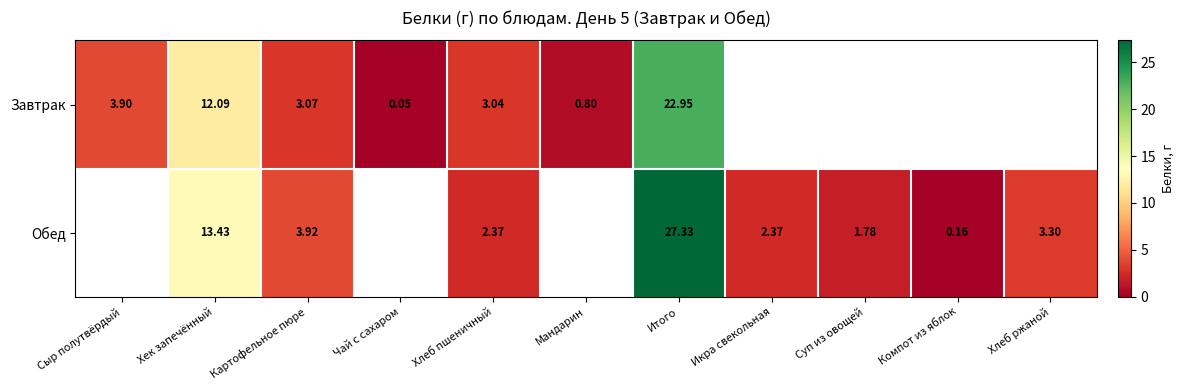

Which label corresponds to the smallest value in the chart?

Чай с сахаром